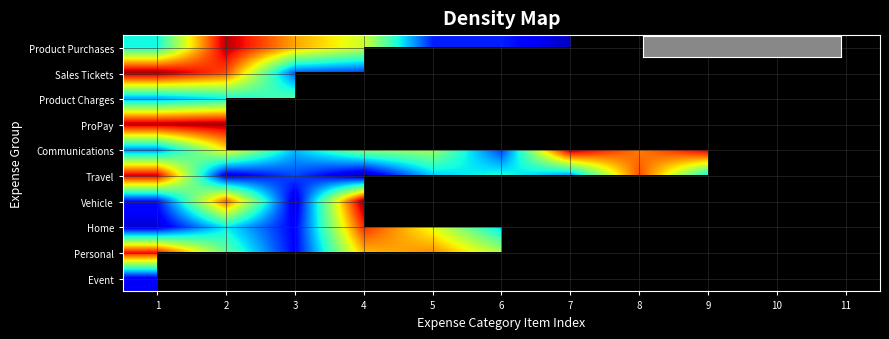

What value does the Personal series have at 5?

0.8